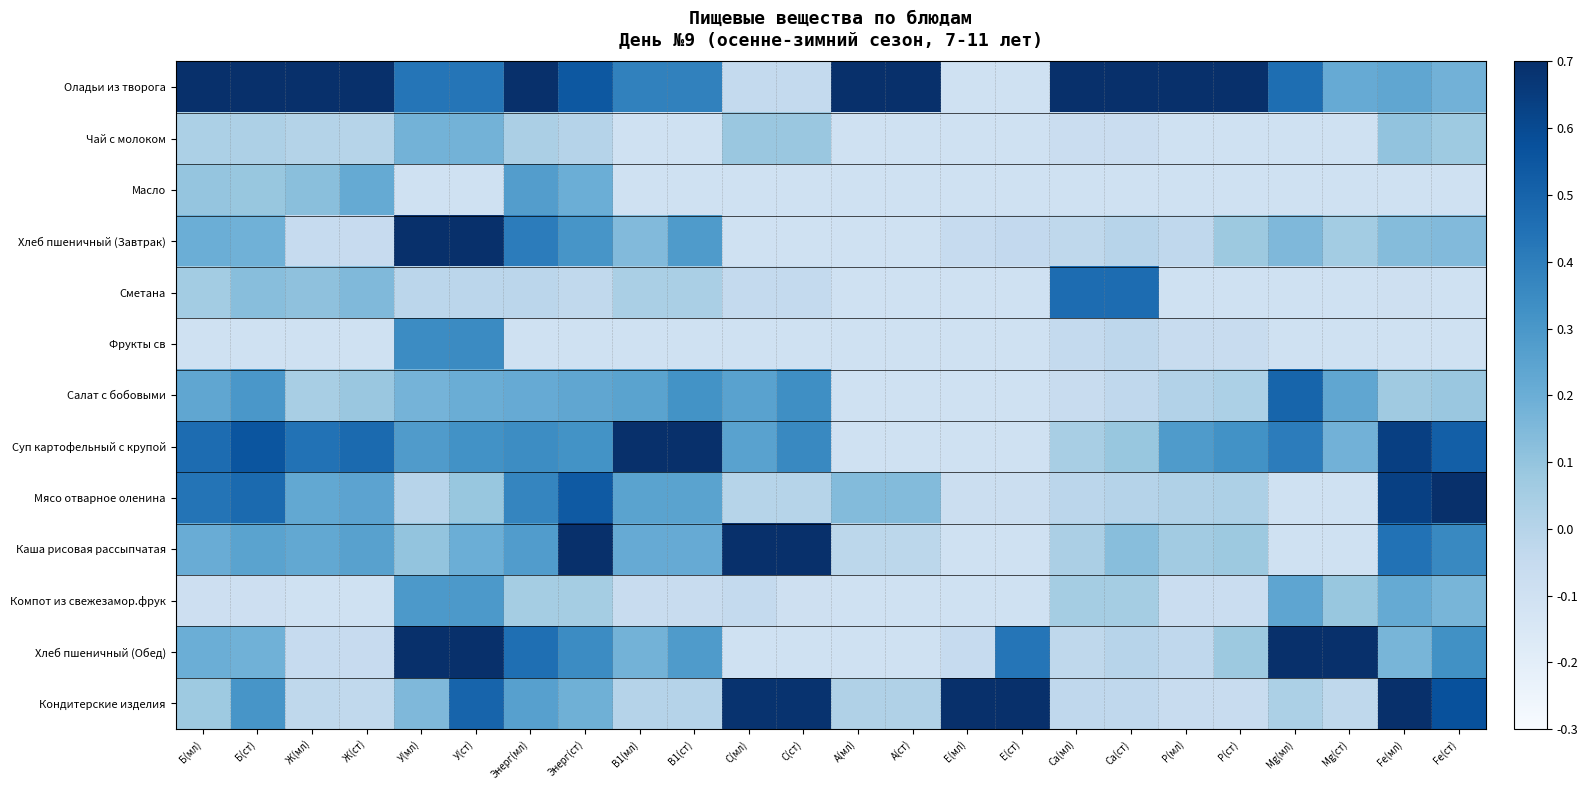

List the series in order of their peak value, highest first.

Оладьи из творога, Хлеб пшеничный (Завтрак), Суп картофельный с крупой, Мясо отварное оленина, Каша рисовая рассыпчатая, Хлеб пшеничный (Обед), Кондитерские изделия, Салат с бобовыми, Сметана, Фрукты св, Компот из свежезамор.фрук, Масло, Чай с молоком